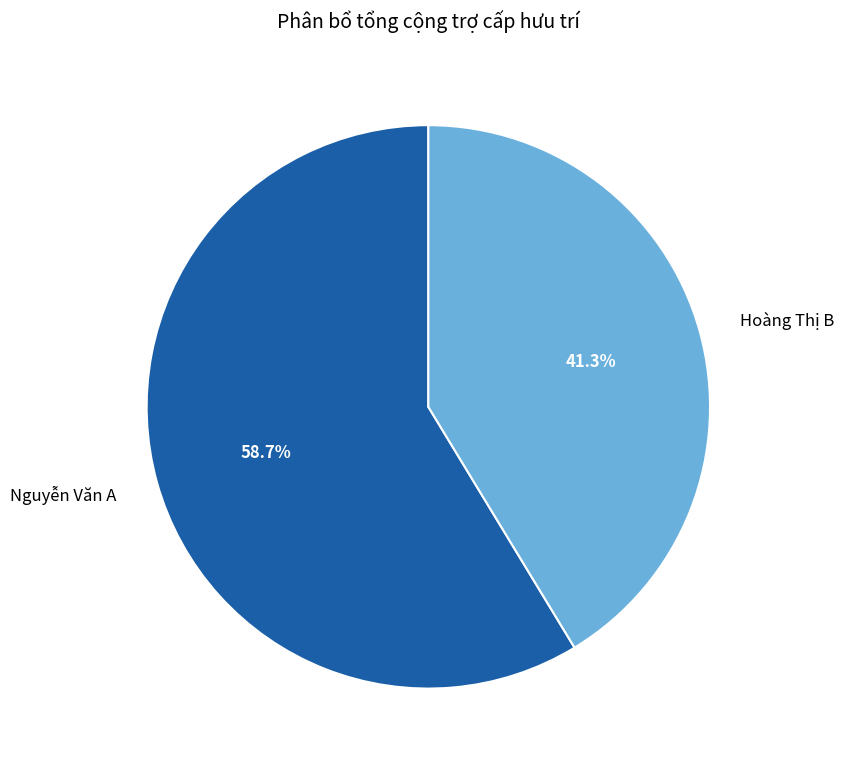

To the nearest percent, what is the average slice percentage?

50%